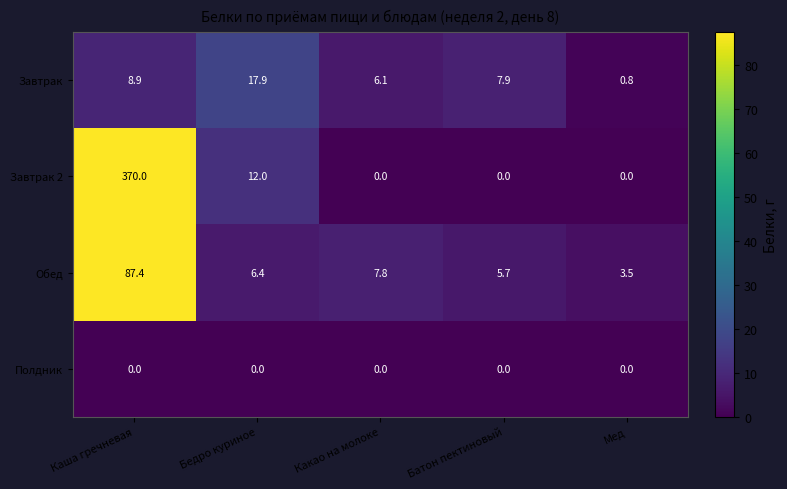

What is the highest value of the Завтрак 2 series?

370.0